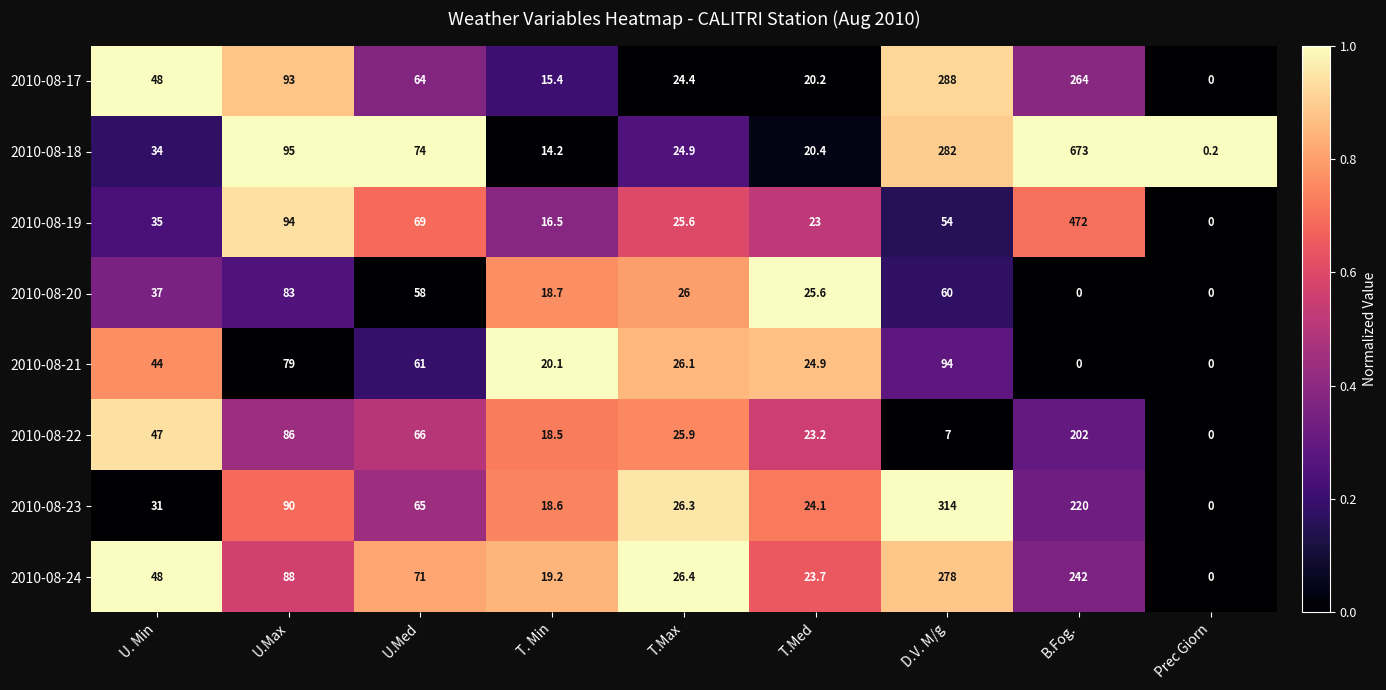

What is the average value of the 2010-08-18 series?

135.3